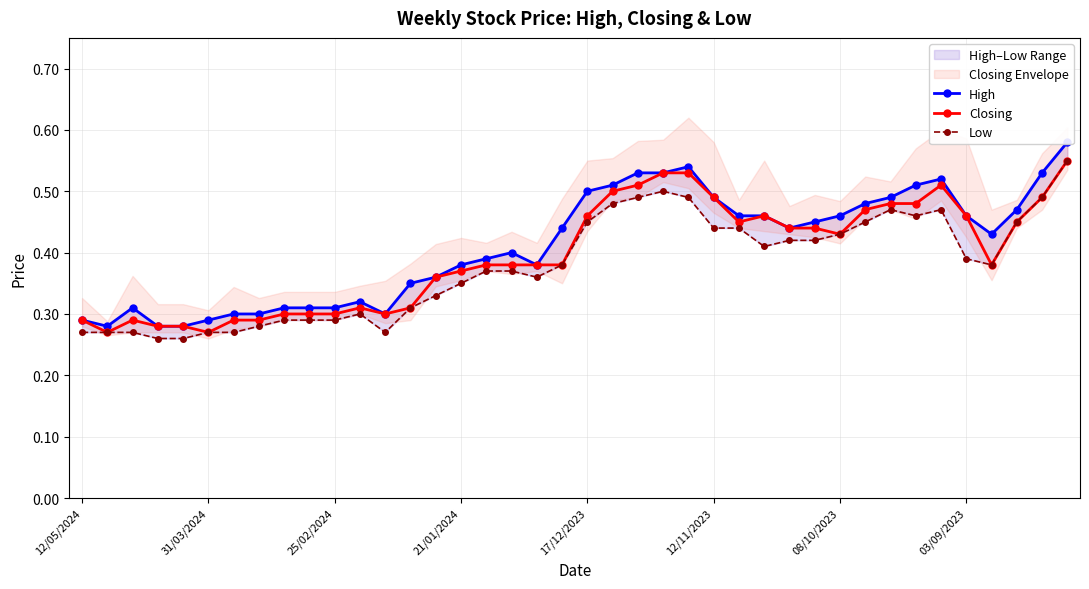

What are all the series names shown in the legend?

High, Closing, Low